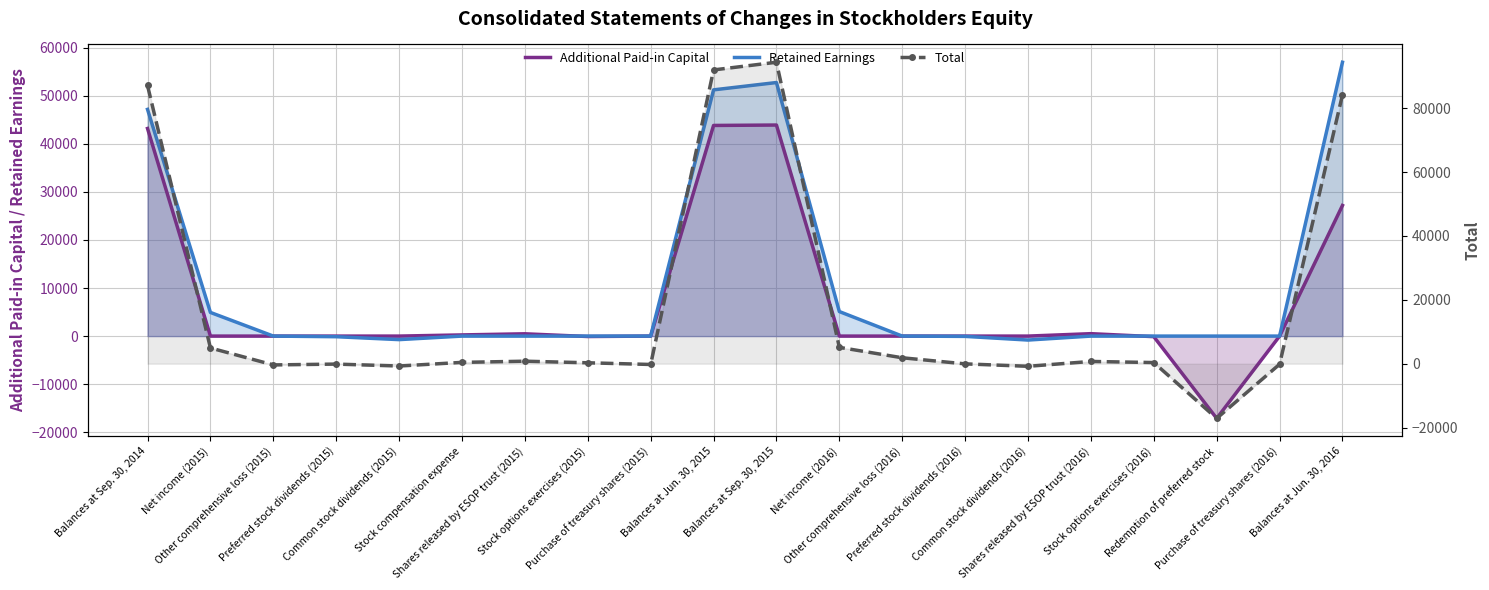

Which series has the widest spread of values?

Total